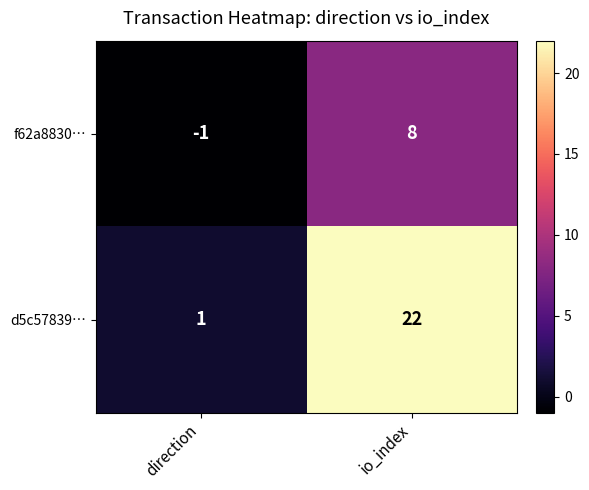

What is the total value across all series at io_index?

30